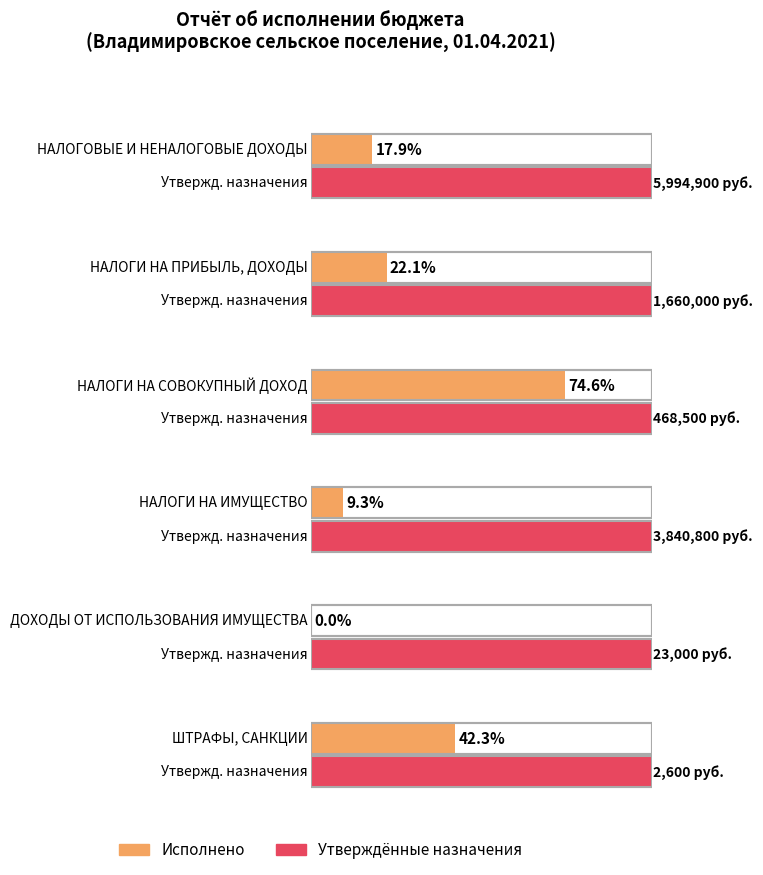

Reading left to right, transcribe all the data shown in this chart.

Утвержденные бюджетные назначения: НАЛОГОВЫЕ И
НЕНАЛОГОВЫЕ ДОХОДЫ=5994900.0	НАЛОГИ НА
ПРИБЫЛЬ, ДОХОДЫ=1660000.0	НАЛОГИ НА
СОВОКУПНЫЙ ДОХОД=468500.0	НАЛОГИ НА
ИМУЩЕСТВО=3840800.0	ДОХОДЫ ОТ
ИСПОЛЬЗОВАНИЯ ИМУЩЕСТВА=23000.0	ШТРАФЫ,
САНКЦИИ=2600.0
Исполнено: НАЛОГОВЫЕ И
НЕНАЛОГОВЫЕ ДОХОДЫ=1074868.7	НАЛОГИ НА
ПРИБЫЛЬ, ДОХОДЫ=367659.1	НАЛОГИ НА
СОВОКУПНЫЙ ДОХОД=349574.8	НАЛОГИ НА
ИМУЩЕСТВО=356533.8	ДОХОДЫ ОТ
ИСПОЛЬЗОВАНИЯ ИМУЩЕСТВА=0.0	ШТРАФЫ,
САНКЦИИ=1101.0